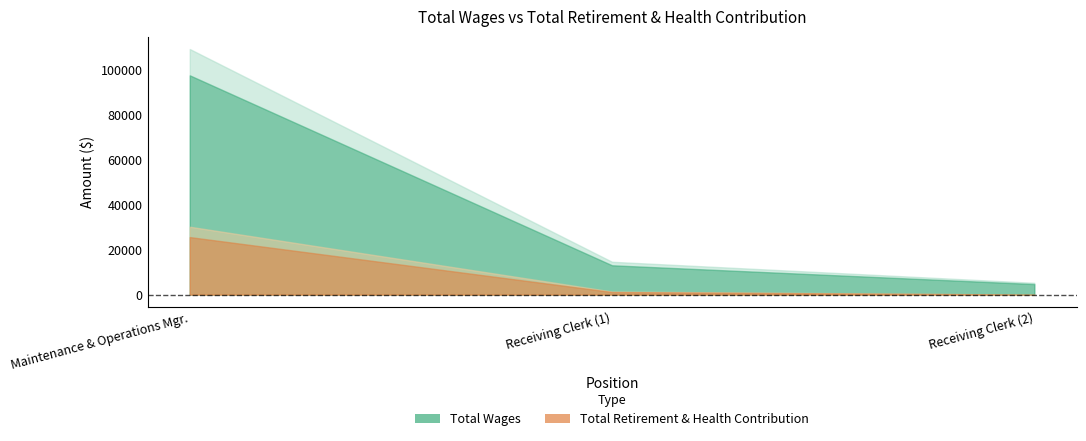

Which series has the largest total across all categories?

total_wages